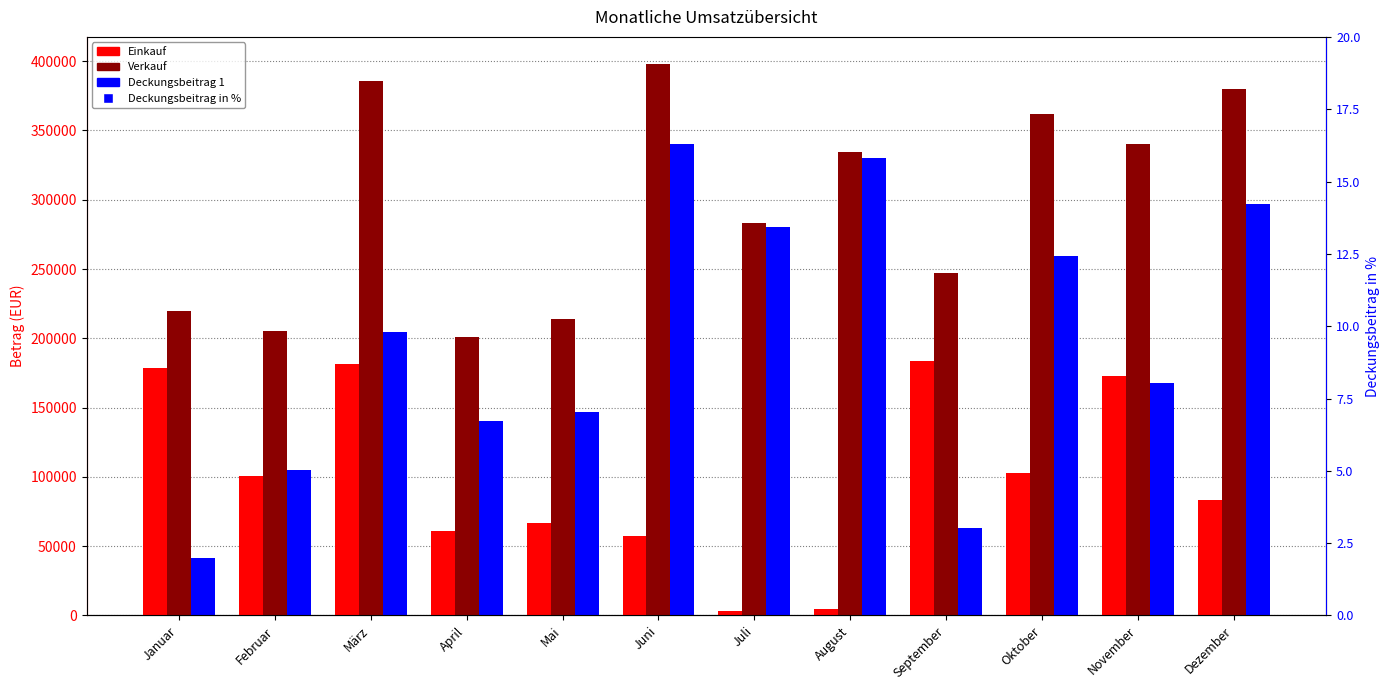

Which series has the widest spread of Y values?

Deckungsbeitrag 1